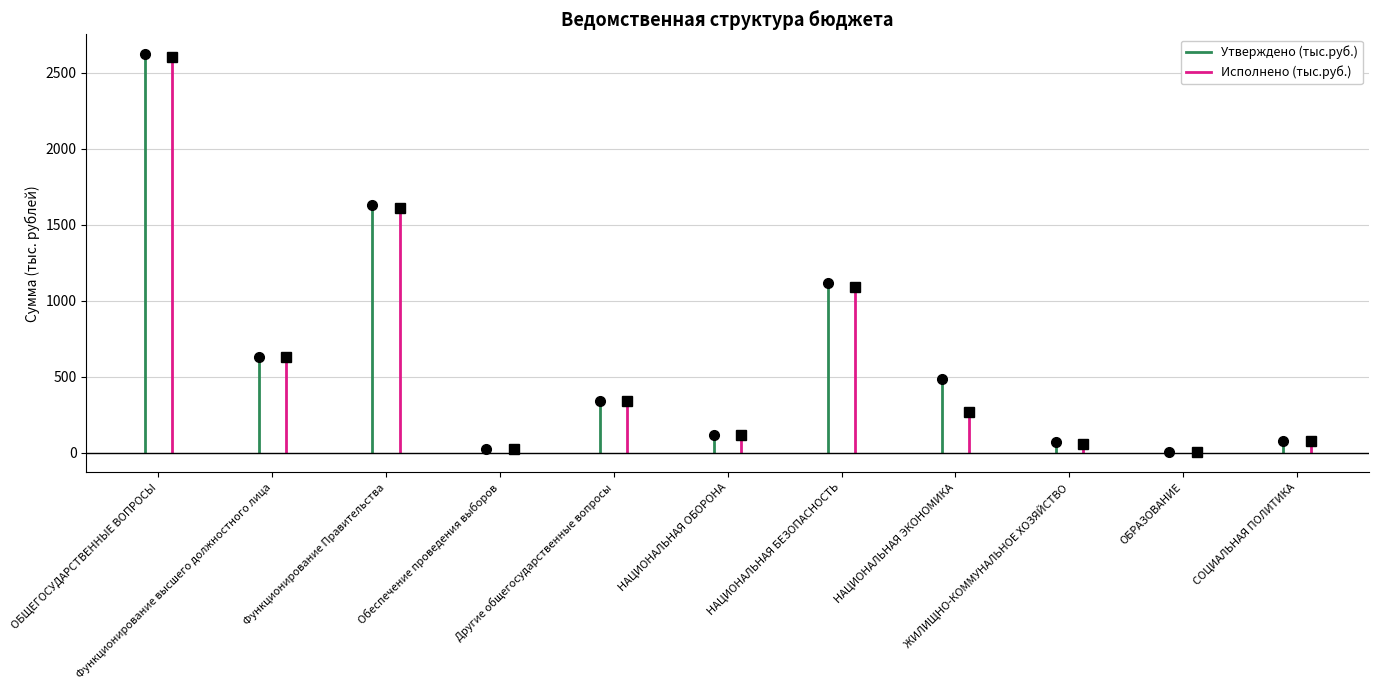

What position from the left is ОБЩЕГОСУДАРСТВЕННЫЕ ВОПРОСЫ?

1